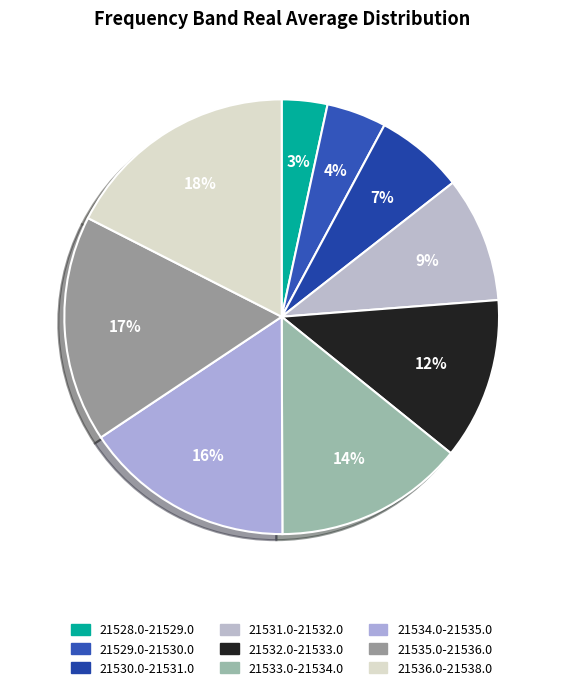

How many slices are in this pie chart?

9